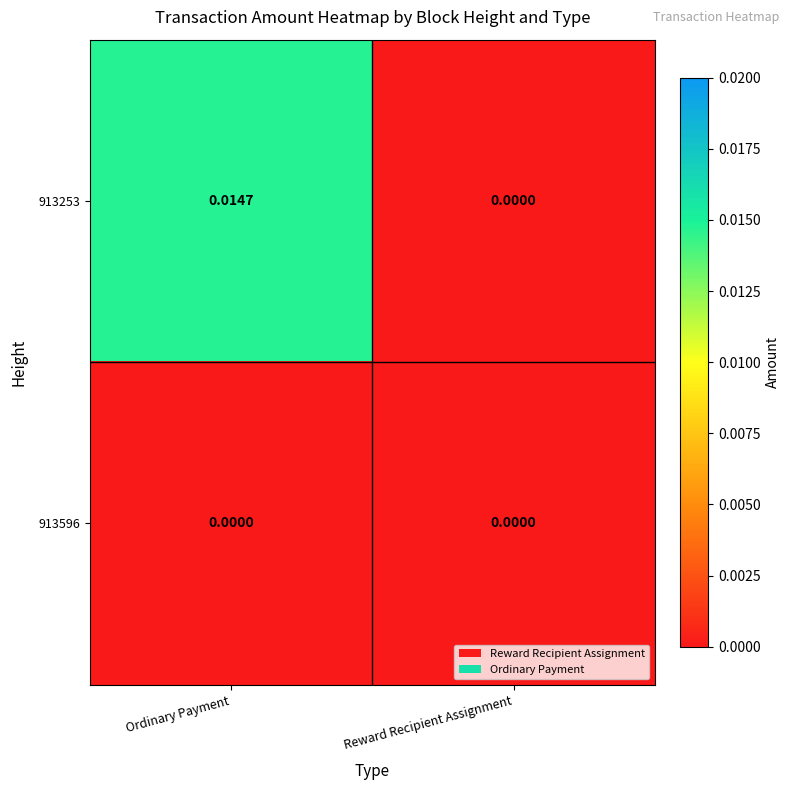

Rank the categories by 913253 value from lowest to highest.

Reward Recipient Assignment, Ordinary Payment